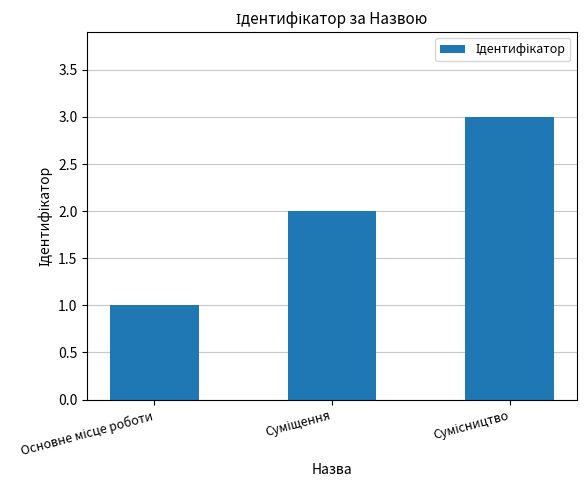

Count the number of categories in the chart.

3